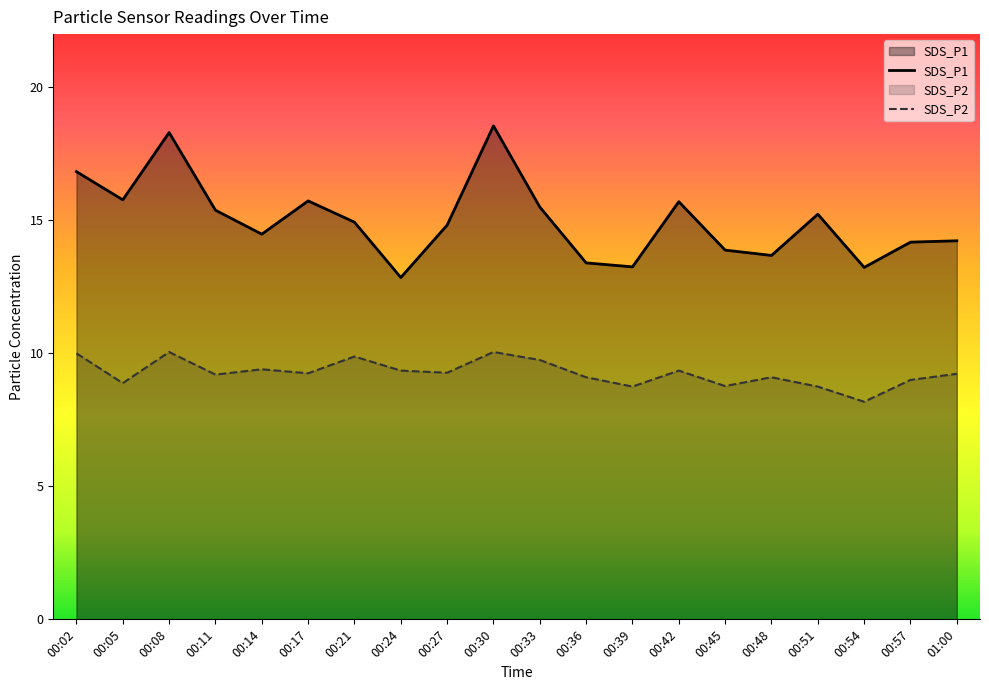

Reading left to right, what are all the values shown in this chart?

SDS_P1: 00:02=16.8	00:05=15.8	00:08=18.3	00:11=15.4	00:14=14.5	00:17=15.7	00:21=14.9	00:24=12.8	00:27=14.8	00:30=18.6	00:33=15.5	00:36=13.4	00:39=13.2	00:42=15.7	00:45=13.9	00:48=13.7	00:51=15.2	00:54=13.2	00:57=14.2	01:00=14.2
SDS_P2: 00:02=10.0	00:05=8.9	00:08=10.1	00:11=9.2	00:14=9.4	00:17=9.2	00:21=9.9	00:24=9.3	00:27=9.3	00:30=10.1	00:33=9.8	00:36=9.1	00:39=8.8	00:42=9.3	00:45=8.8	00:48=9.1	00:51=8.8	00:54=8.2	00:57=9.0	01:00=9.2